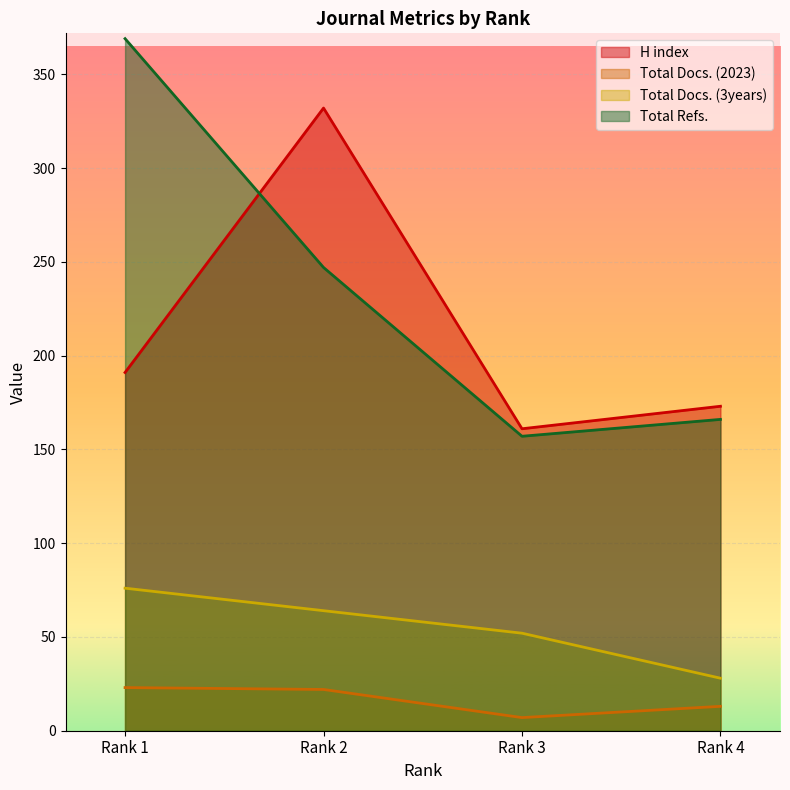

Which category has the lowest value in the Total Docs. (2023) series?

Rank 3